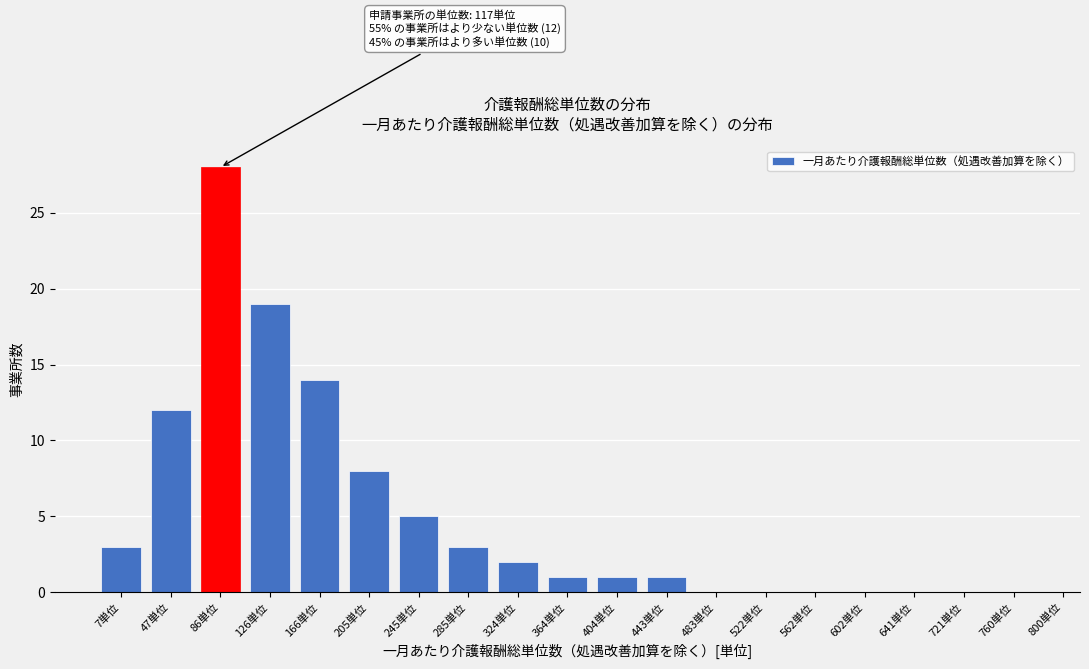

Reading left to right, extract all data points from this chart.

7単位=3	47単位=12	86単位=28	126単位=19	166単位=14	205単位=8	245単位=5	285単位=3	324単位=2	364単位=1	404単位=1	443単位=1	483単位=0	522単位=0	562単位=0	602単位=0	641単位=0	721単位=0	760単位=0